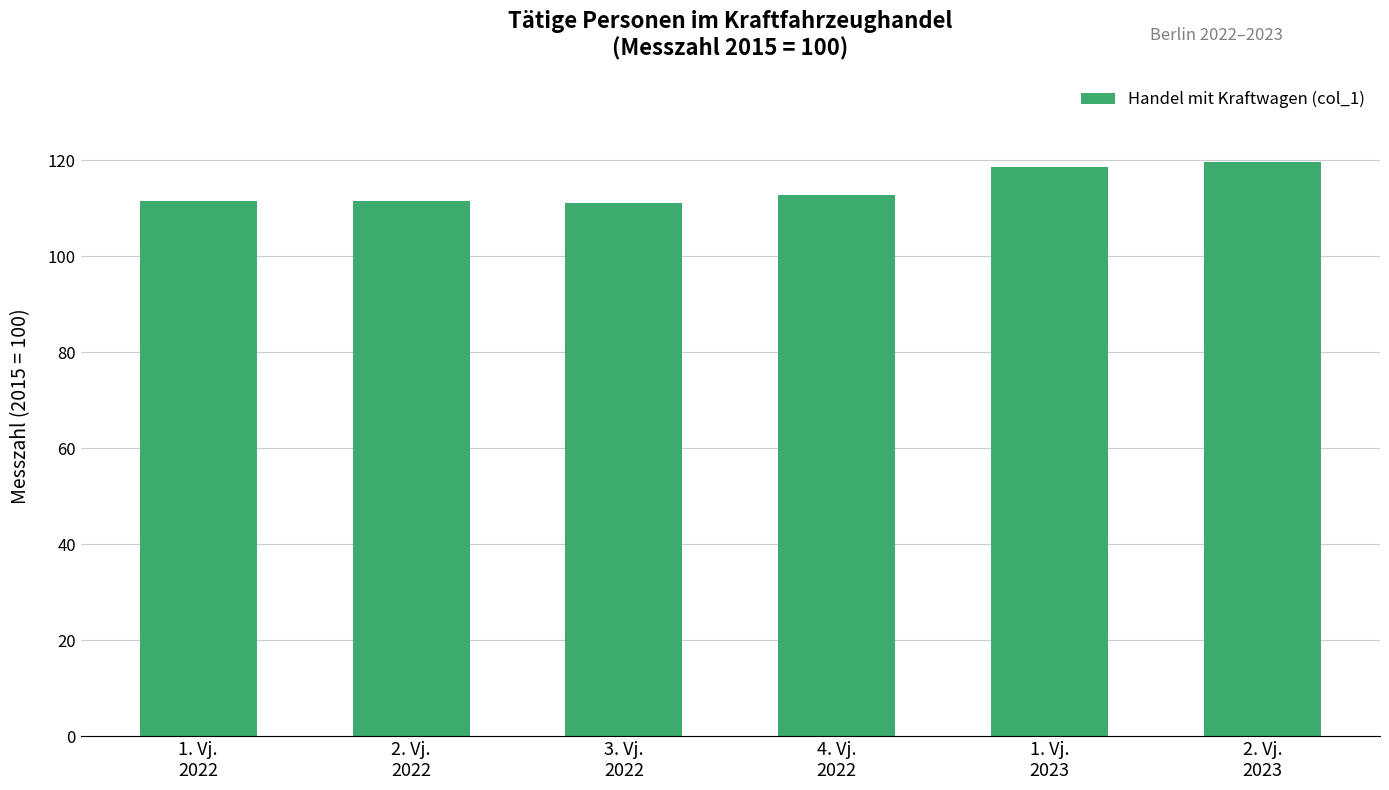

Are the bars grouped side by side (vs. stacked)?

No